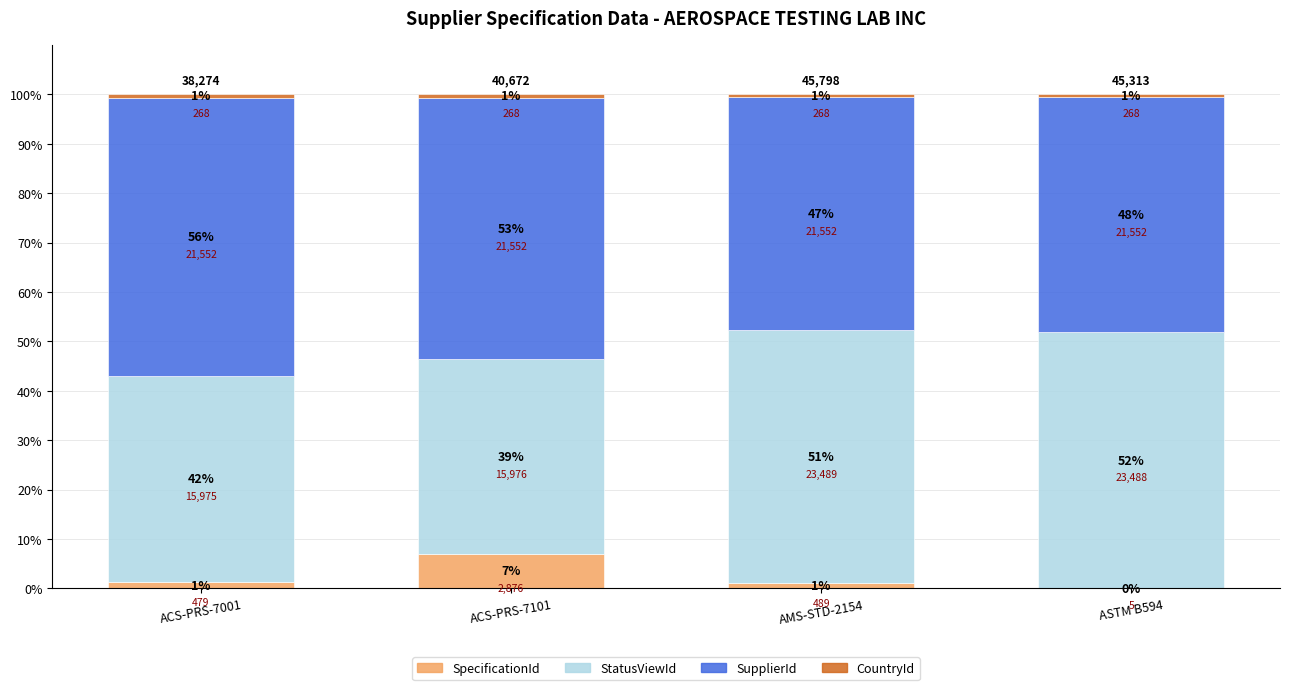

Where is CountryId nearest to the value 0?

AMS-STD-2154